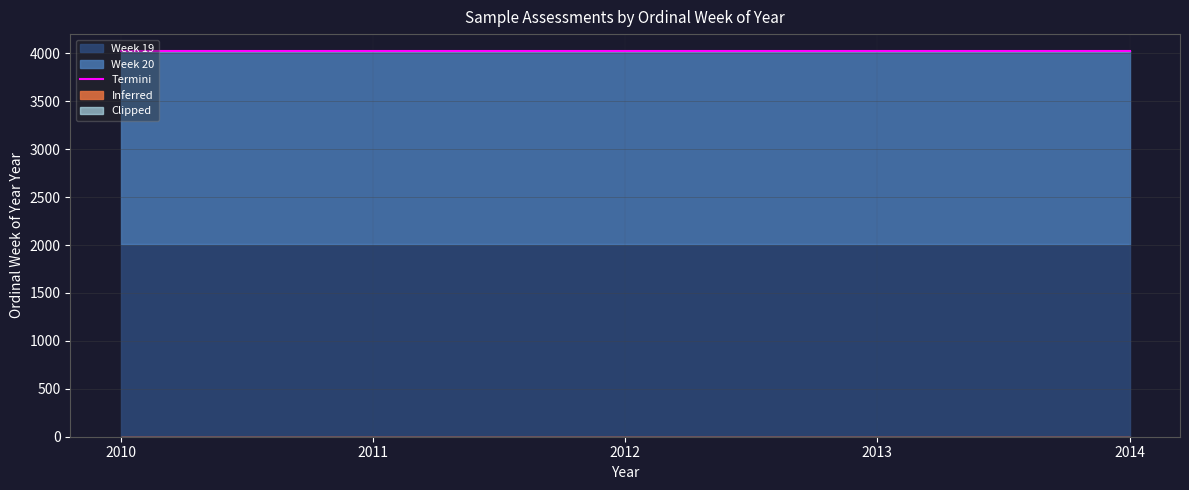

What is the difference between the maximum and minimum values?

8